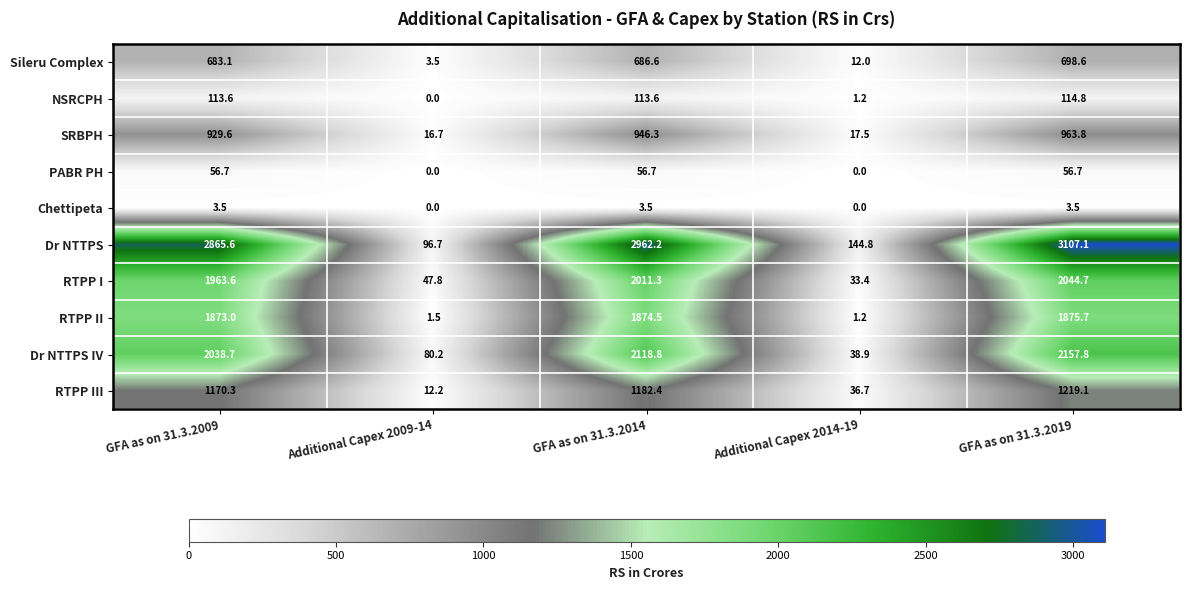

List the series in order of their peak value, highest first.

Dr NTTPS, Dr NTTPS IV, RTPP I, RTPP II, RTPP III, SRBPH, Sileru Complex, NSRCPH, PABR PH, Chettipeta